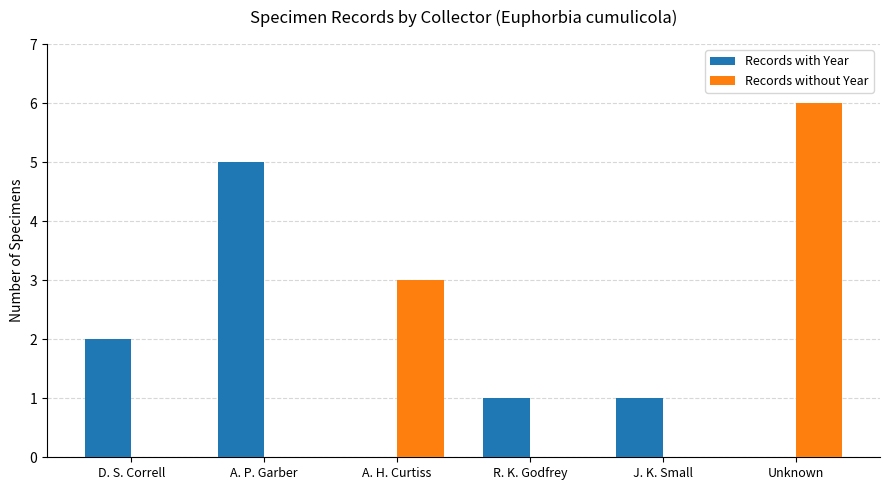

At which category does the chart reach its peak across all series?

Unknown